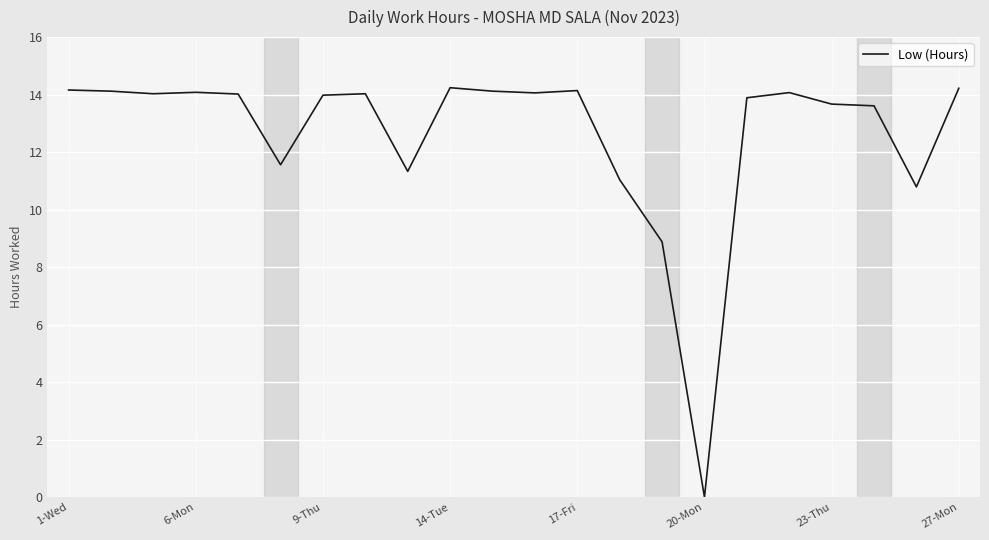

Does the chart display data point markers on the line(s)?

No